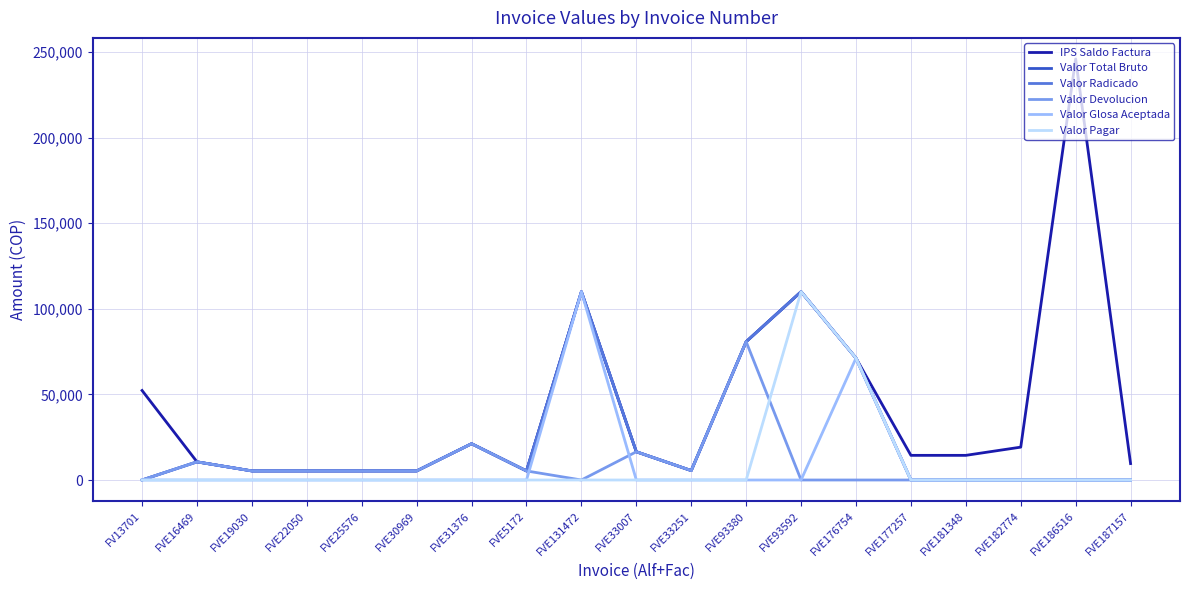

At which category does Valor Devolucion reach its first local valley?

FVE131472